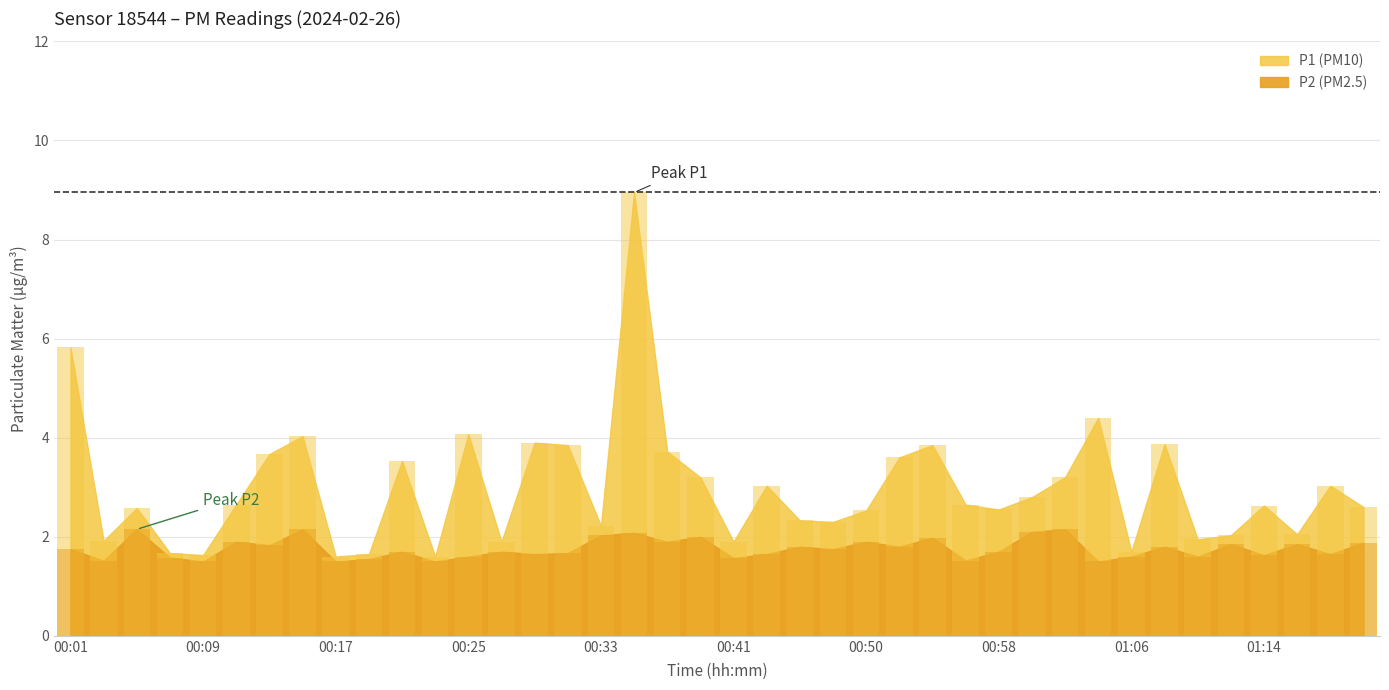

Rank the categories by P1 value from lowest to highest.

00:17, 00:23, 00:09, 00:19, 00:07, 01:06, 00:27, 00:41, 00:03, 01:10, 01:12, 01:16, 00:33, 00:48, 00:46, 00:50, 00:58, 00:05, 01:20, 01:14, 00:11, 00:56, 01:00, 00:43, 01:18, 00:39, 01:02, 00:21, 00:52, 00:13, 00:37, 00:31, 00:54, 01:08, 00:29, 00:15, 00:25, 01:04, 00:01, 00:35